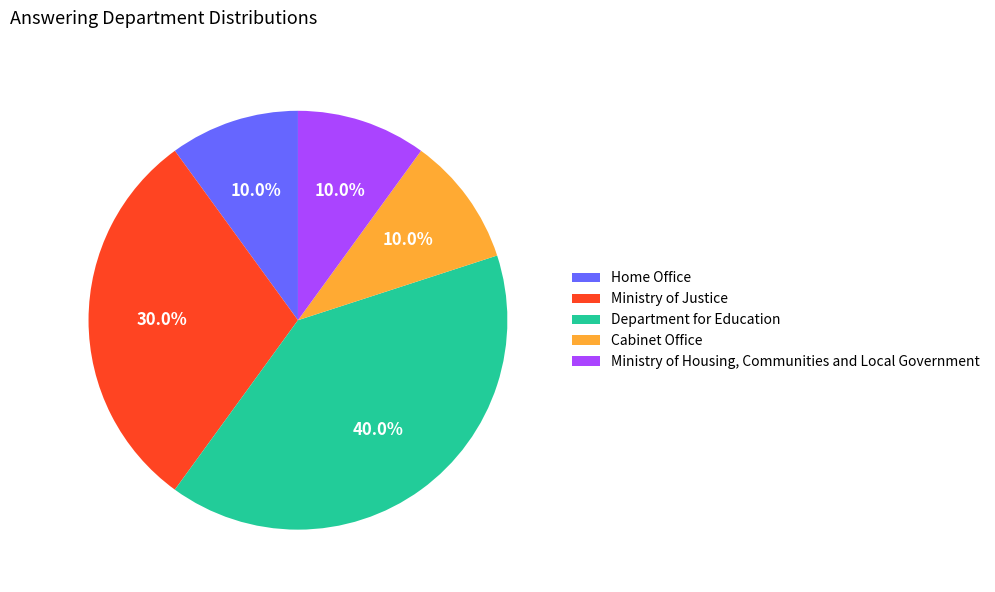

What is the largest slice in the pie chart?

Department for Education